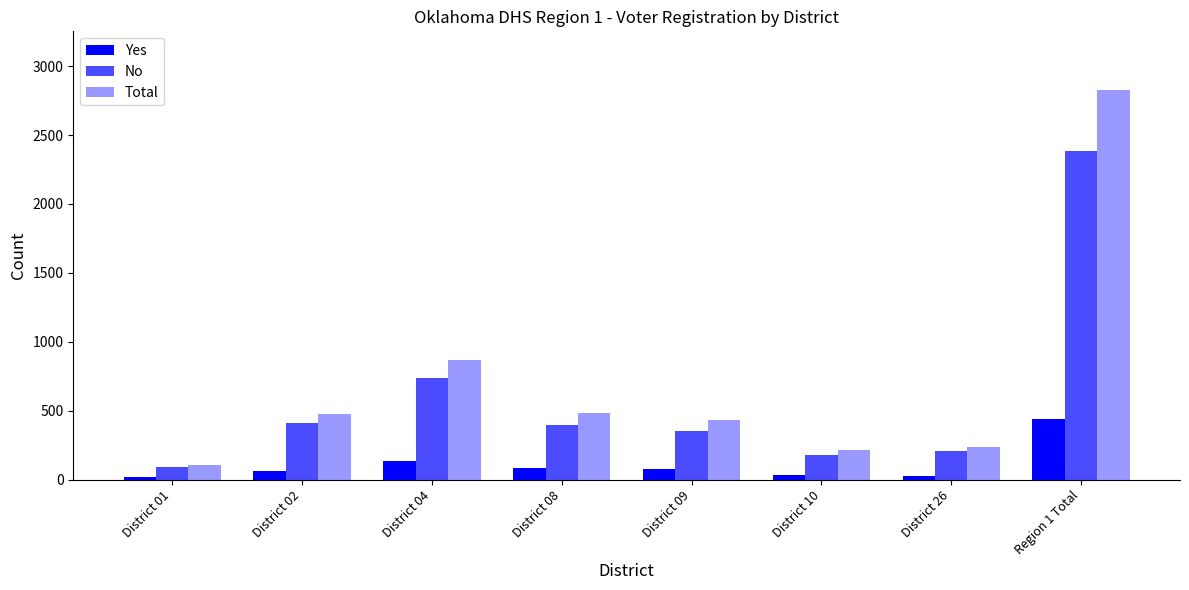

How many bars are there in total?

24